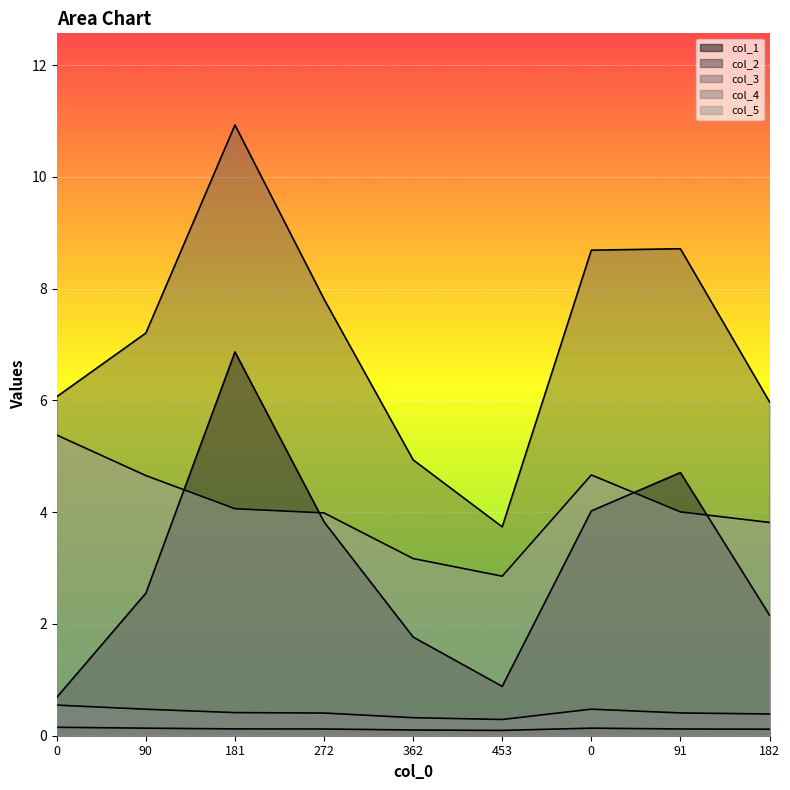

What is the value of the col_2 point at the 5th from the left?

0.1